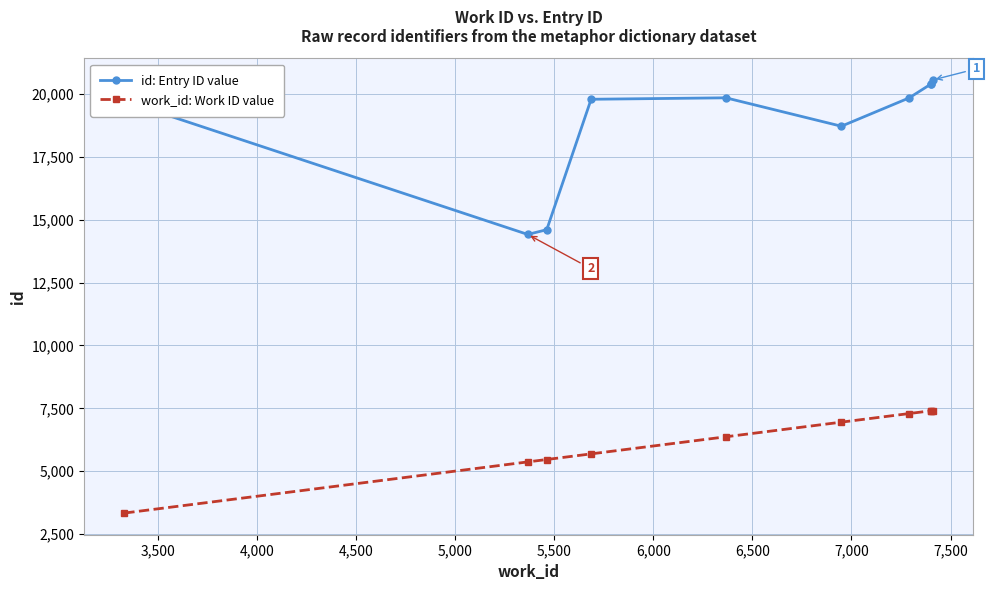

How many categories are shown in the chart?

10